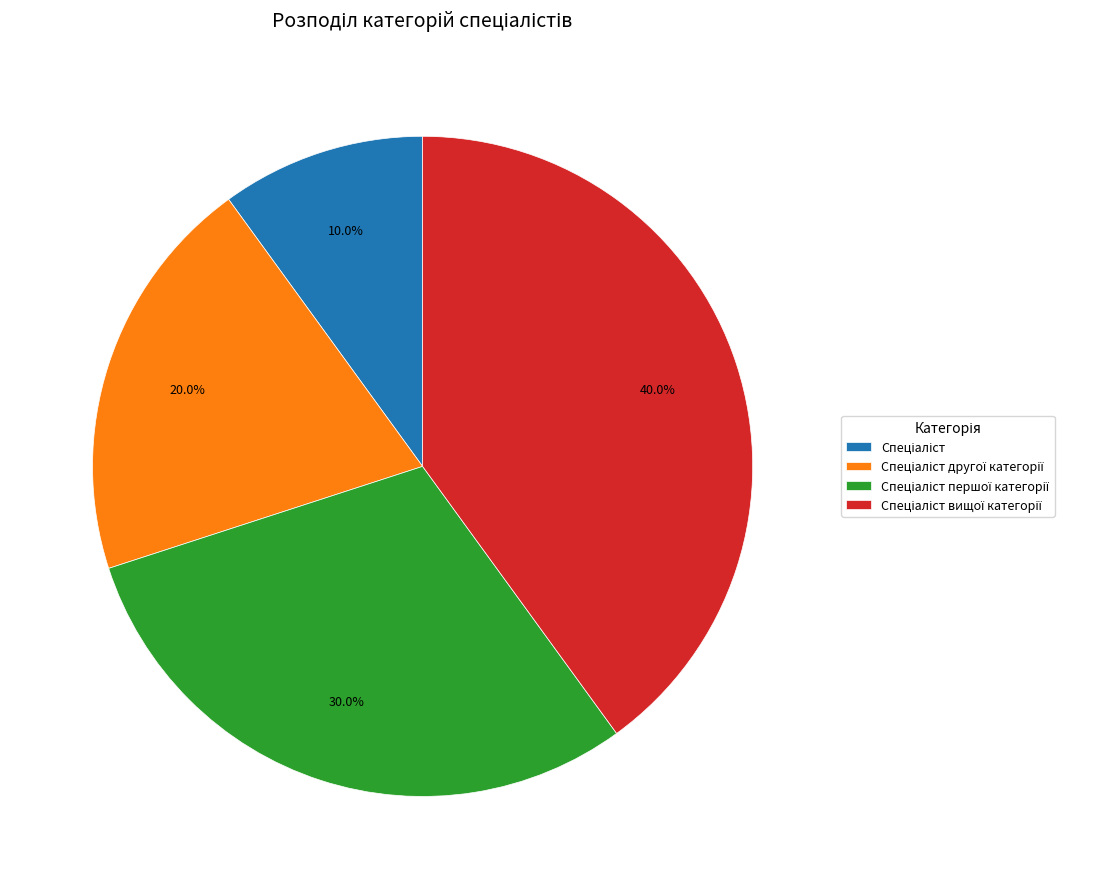

Does any single category account for the majority?

No